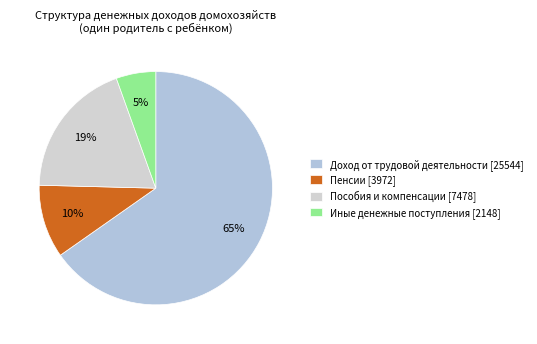

Is there any slice that represents more than half of the pie?

Yes